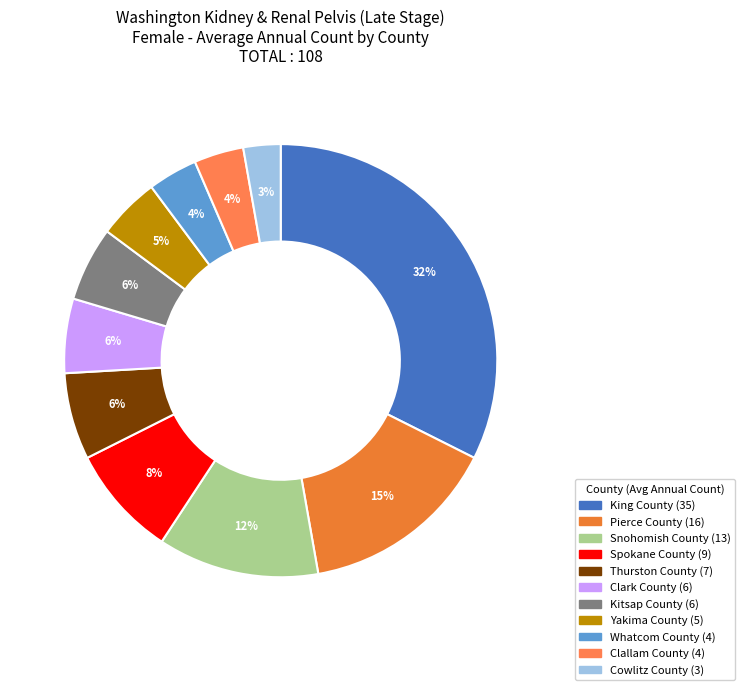

How many slices are in this pie chart?

11